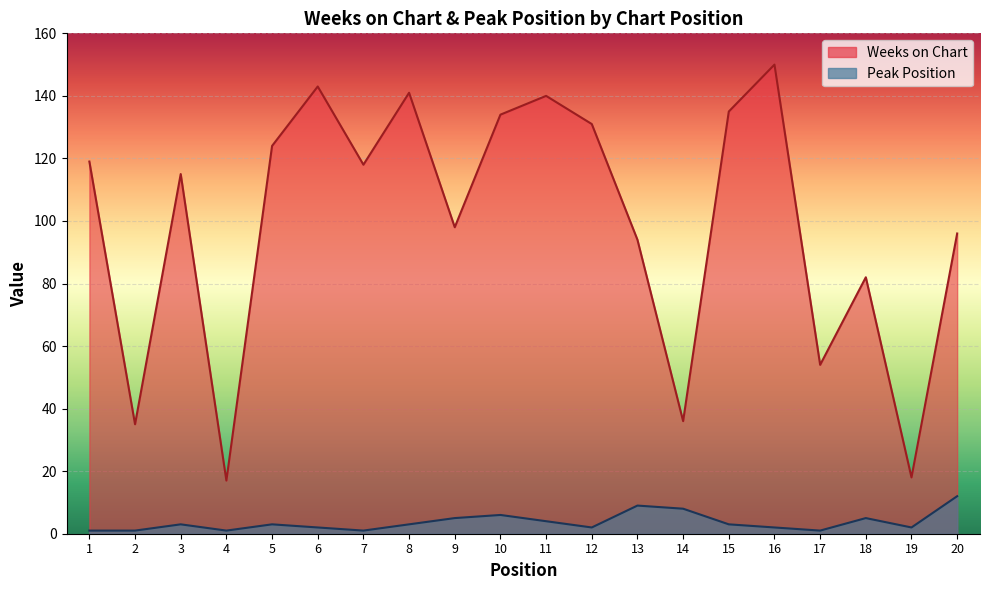

Reading left to right, extract all data points from this chart.

Weeks on Chart: 1=119	2=35	3=115	4=17	5=124	6=143	7=118	8=141	9=98	10=134	11=140	12=131	13=94	14=36	15=135	16=150	17=54	18=82	19=18	20=96
Peak Position: 1=1	2=1	3=3	4=1	5=3	6=2	7=1	8=3	9=5	10=6	11=4	12=2	13=9	14=8	15=3	16=2	17=1	18=5	19=2	20=12